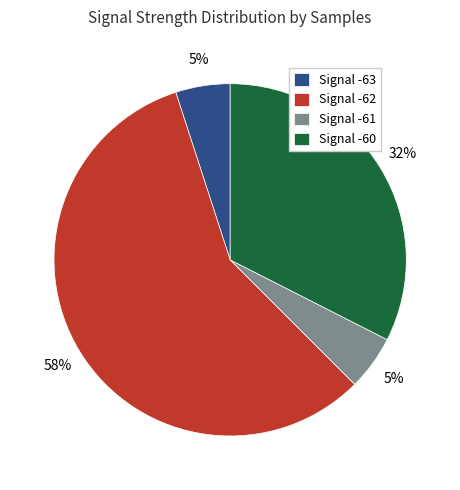

Does any single category account for the majority?

Yes